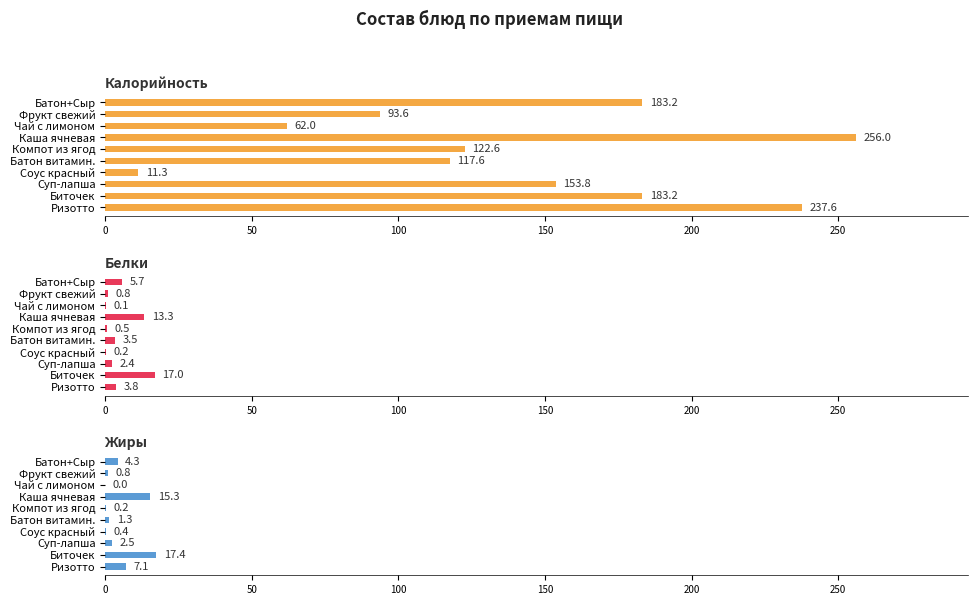

How many data points does each series have?

10